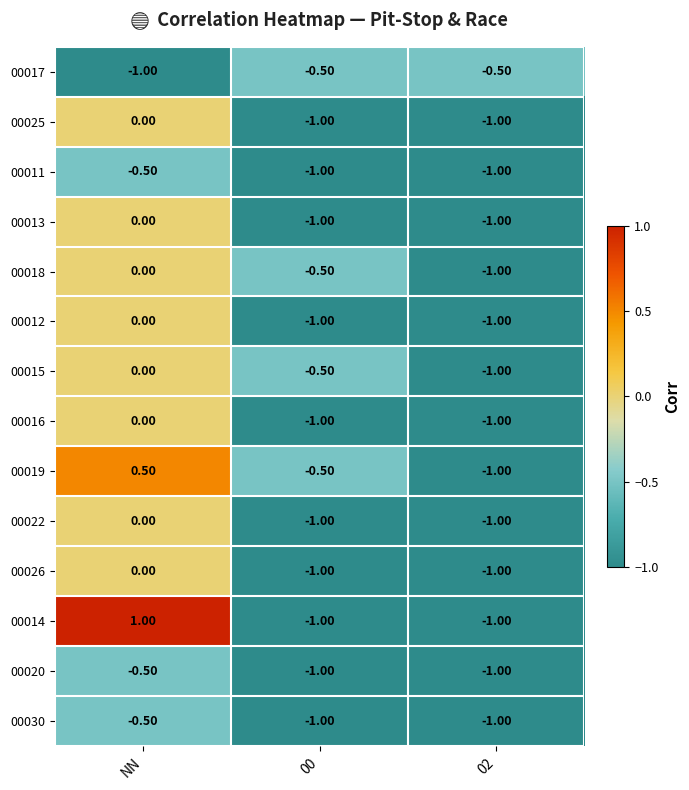

What is the difference between the maximum and minimum values in the 00018 series?

1.0